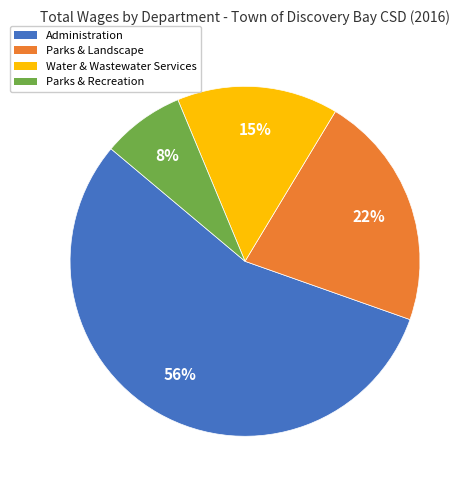

Is there any slice that represents more than half of the pie?

Yes